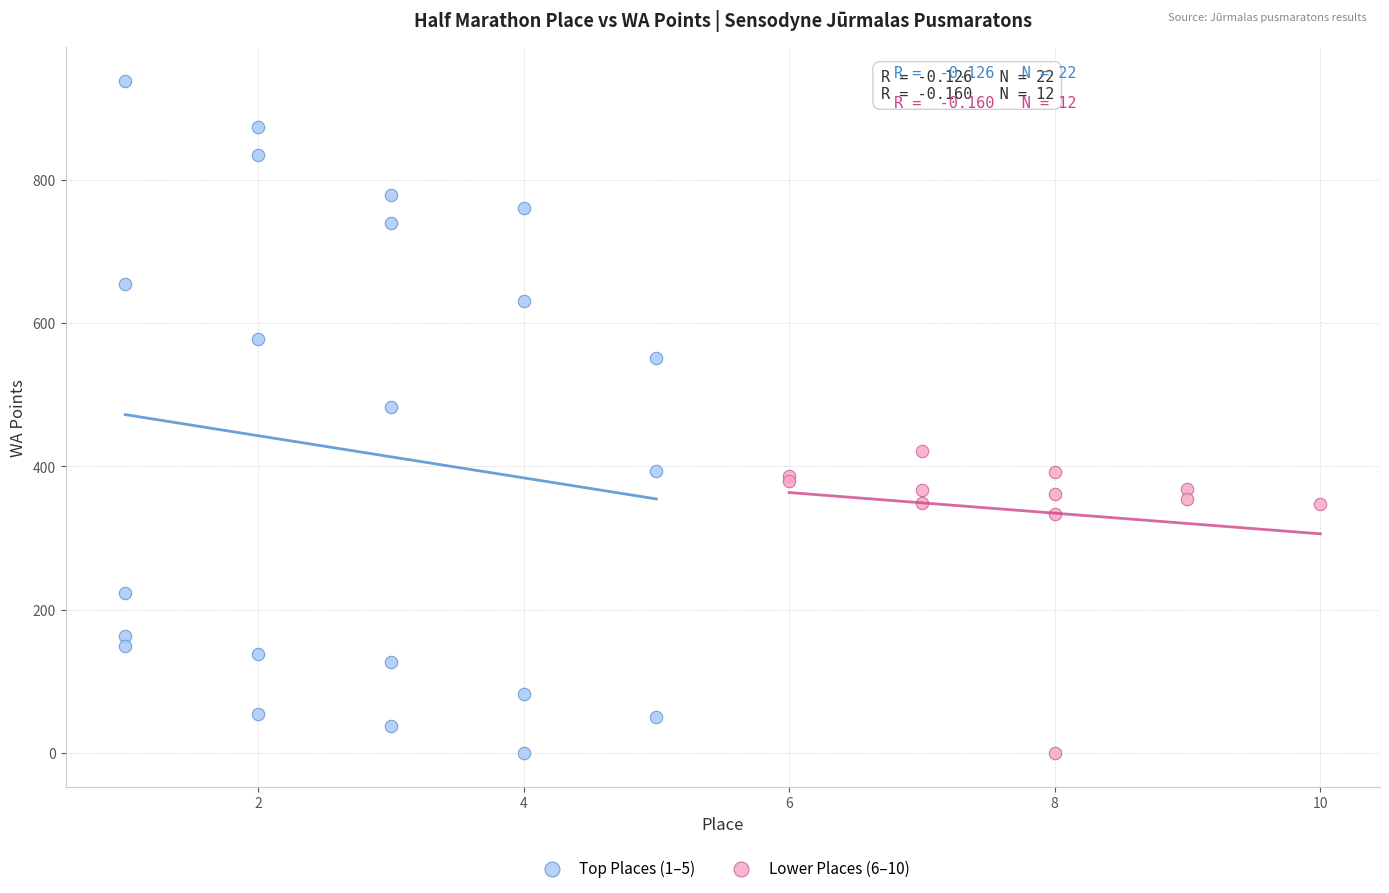

Which series has the largest Y range (max minus min)?

Top Places (1–5)